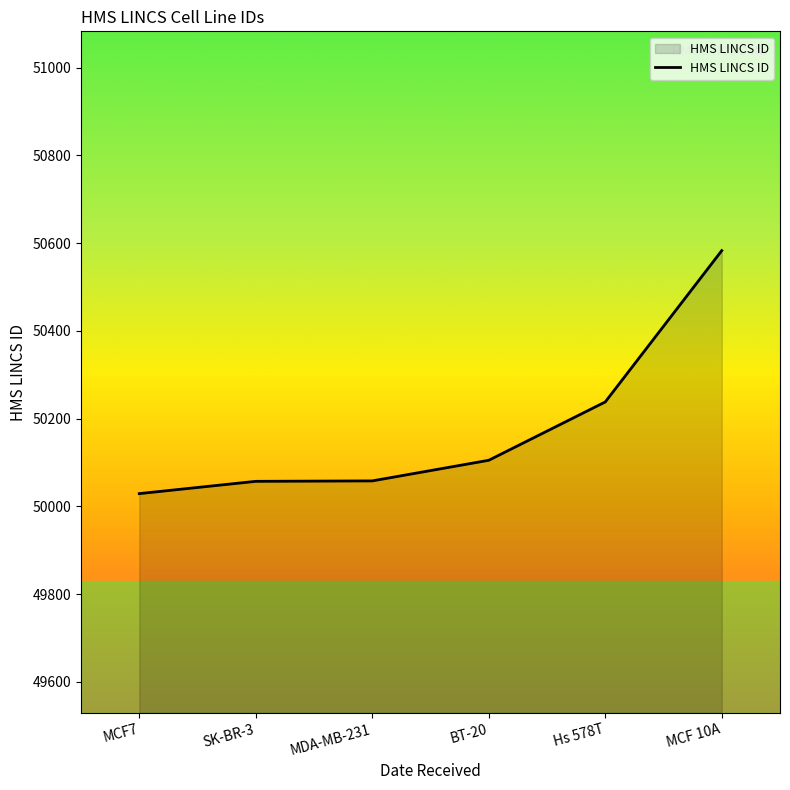

What is the difference between the maximum and minimum values?

554